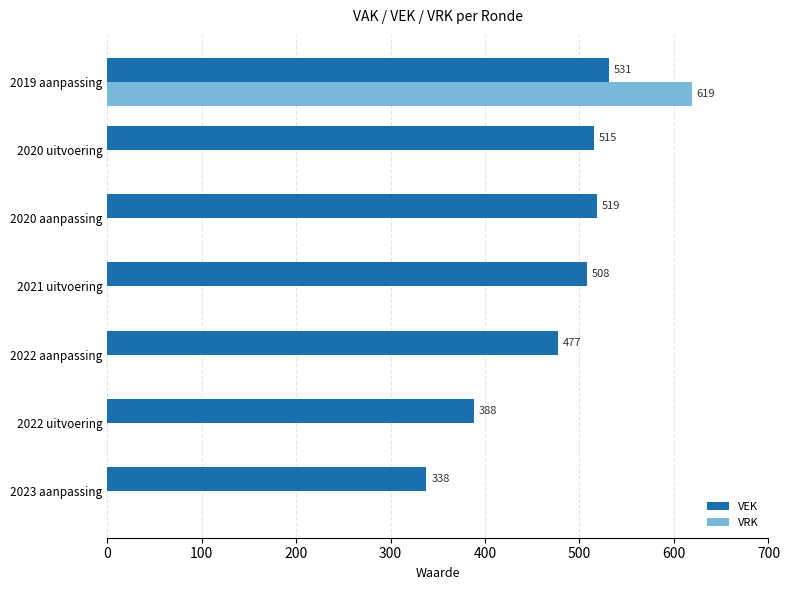

Between 2022 uitvoering and 2019 aanpassing, which series saw the biggest shift?

VRK